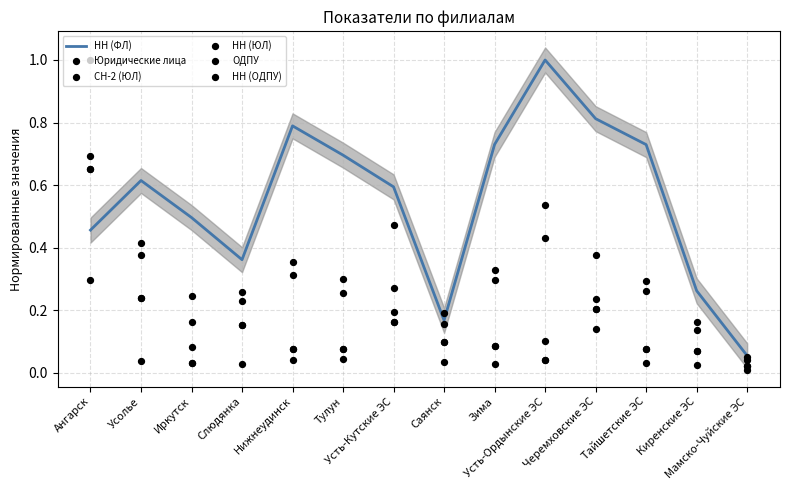

Which series reaches the maximum Y coordinate?

НН (ФЛ)